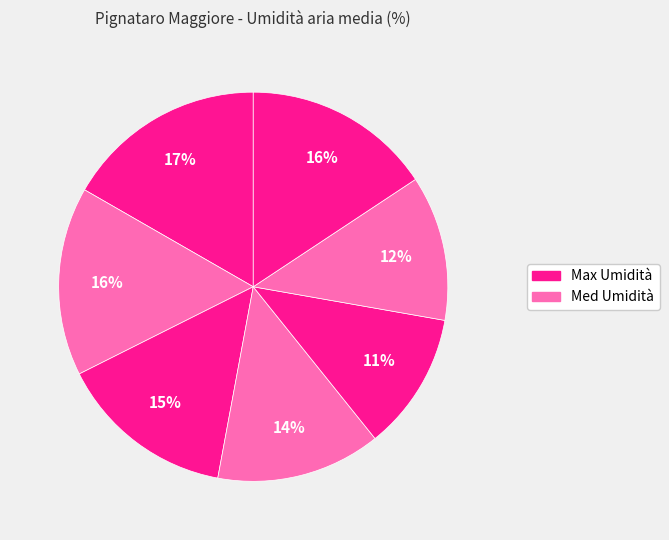

How many segments does this pie chart have?

7